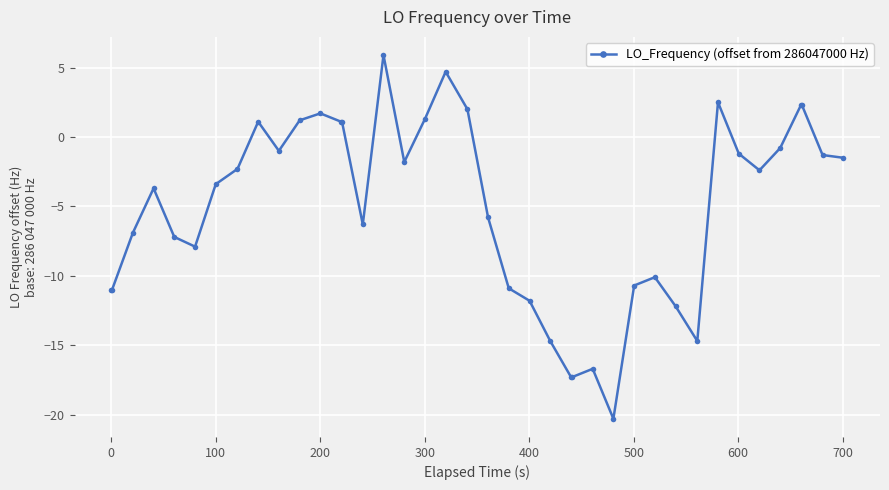

What is the value of the 13th point from the left?

1.1